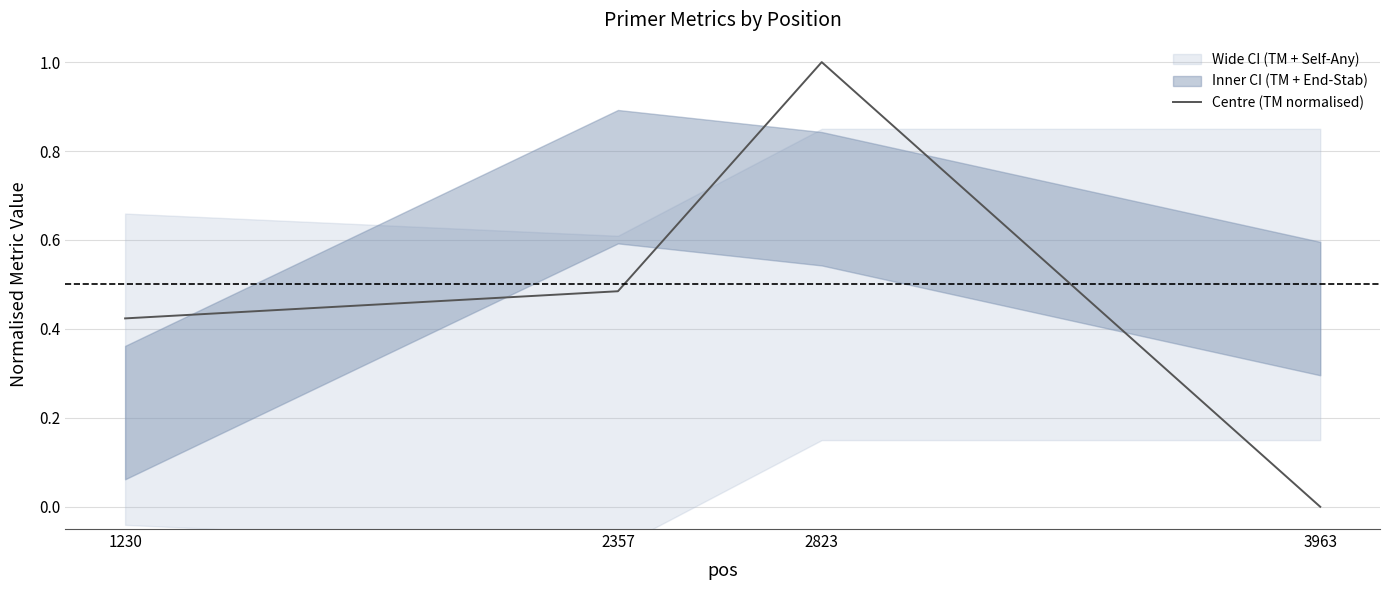

True or false: the data shows 1.0 at 2823.

True